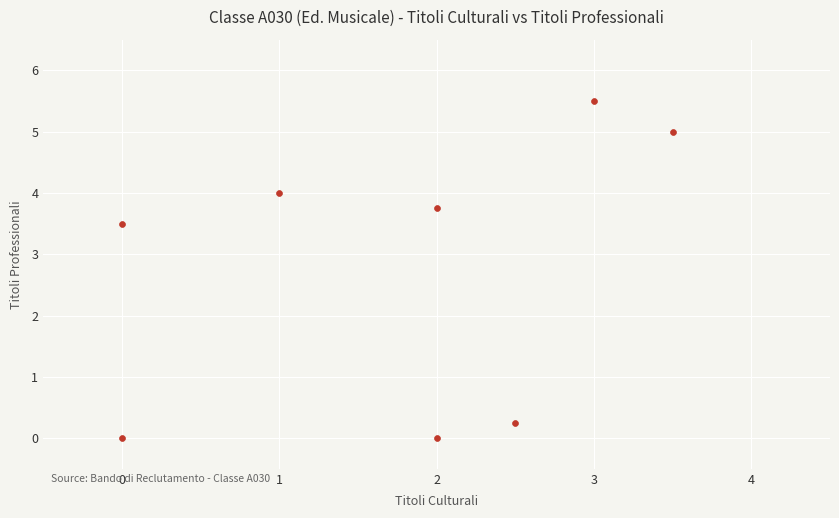

What is the range of Y values (max minus min)?

5.5